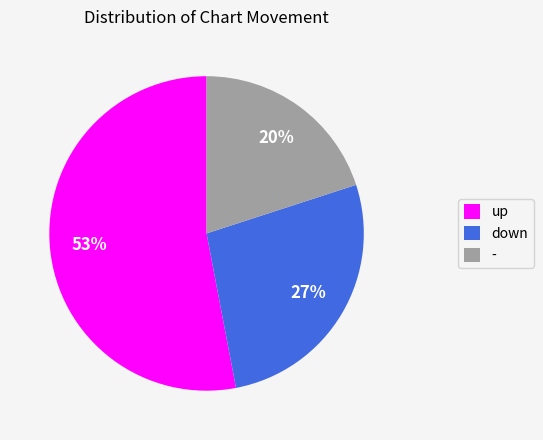

Is there any slice that represents more than half of the pie?

Yes